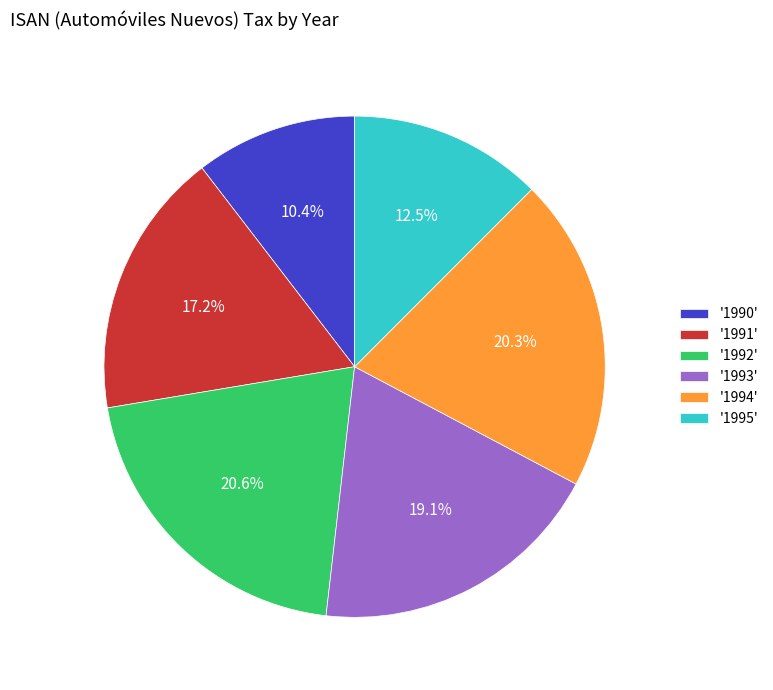

What is the smallest slice in the pie chart?

'1990'